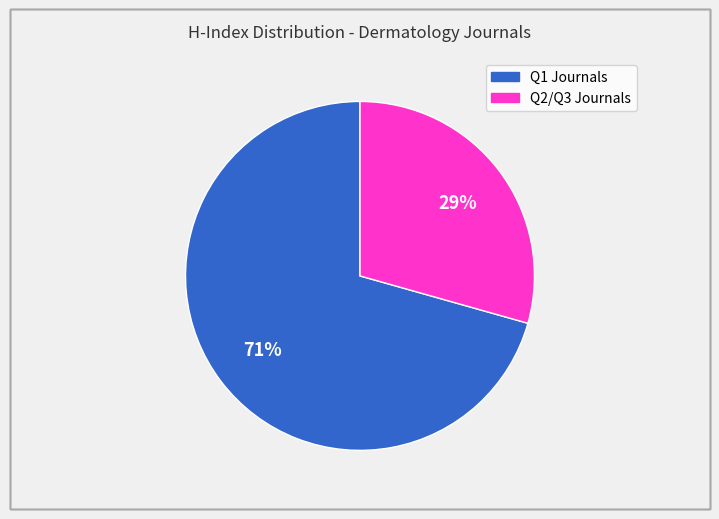

Does any single category account for the majority?

Yes